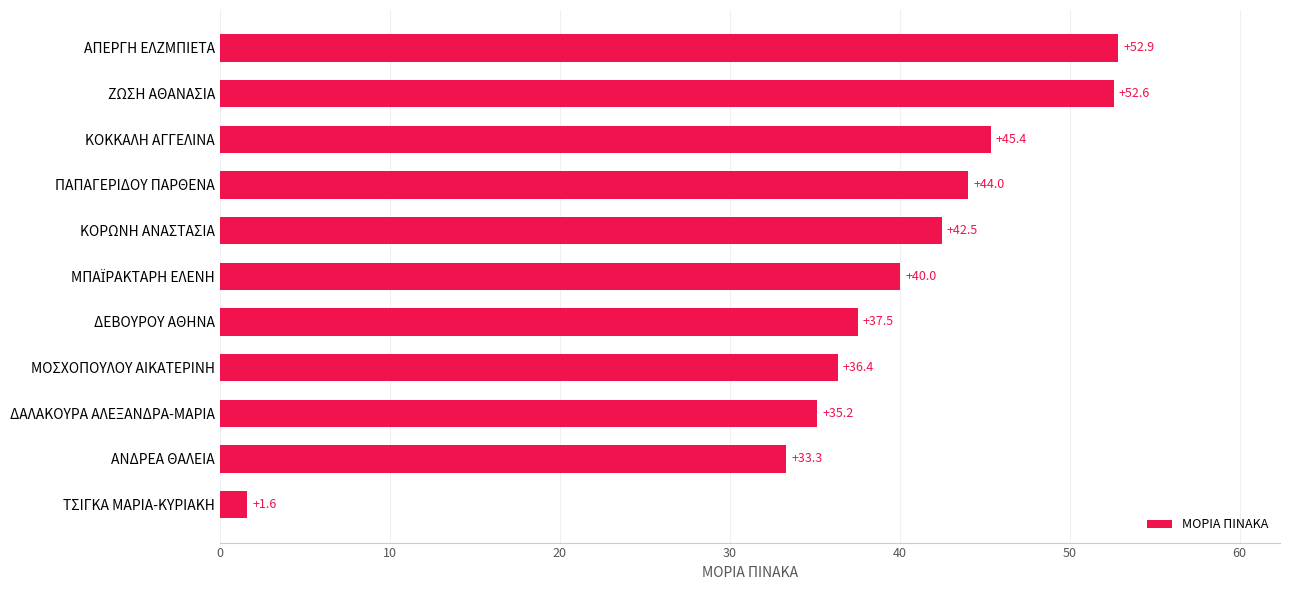

Where is the data nearest to the value 27?

ΑΝΔΡΕΑ ΘΑΛΕΙΑ